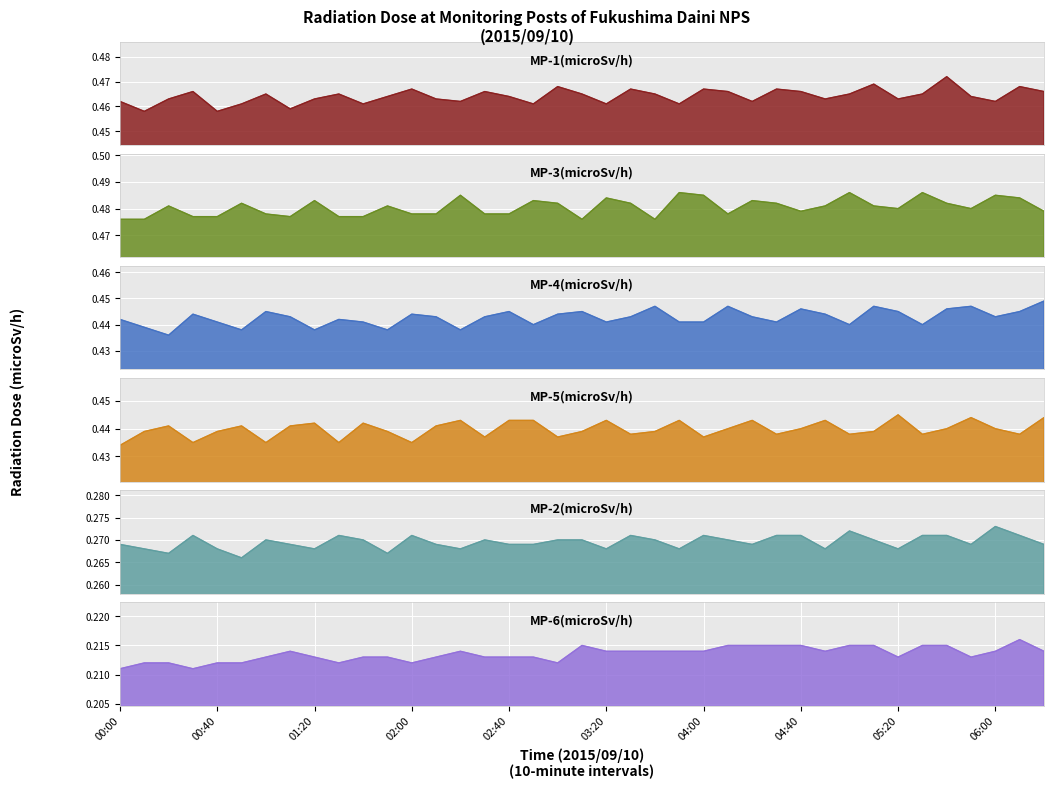

What are all the series names shown in the legend?

MP-1(microSv/h), MP-3(microSv/h), MP-4(microSv/h), MP-5(microSv/h), MP-2(microSv/h), MP-6(microSv/h)